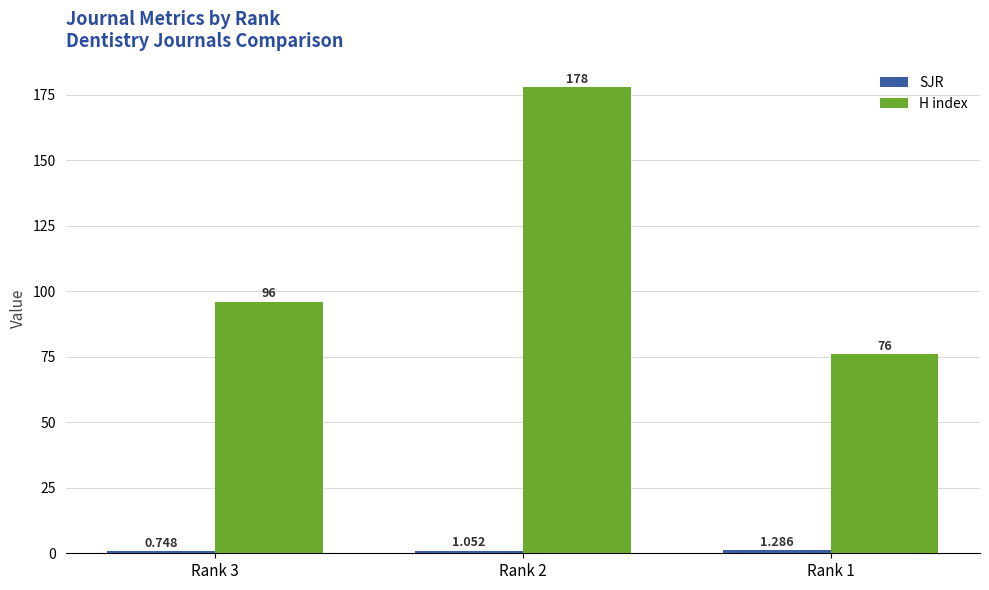

Which series has the largest total across all categories?

H index